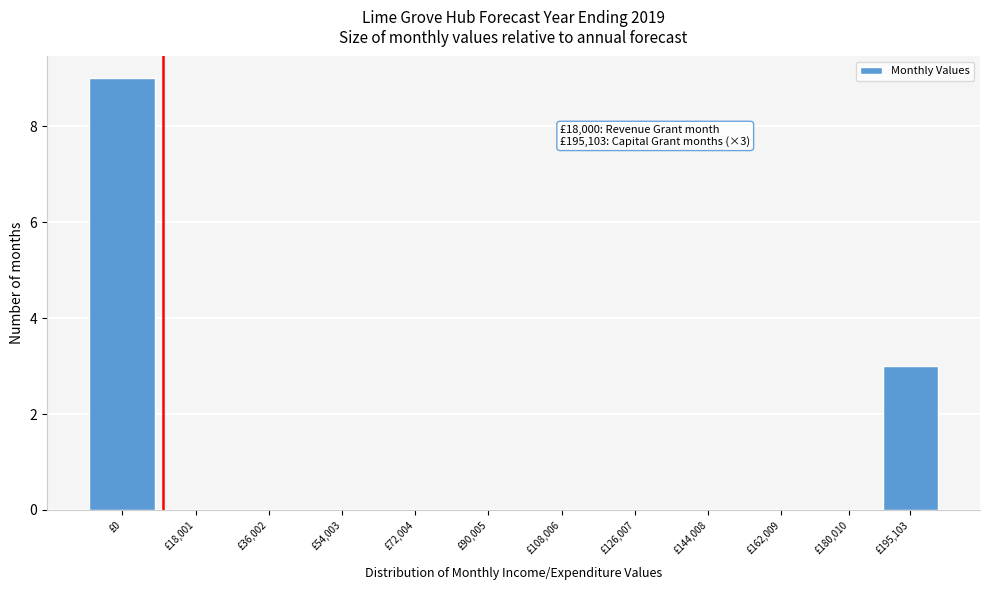

Reading left to right, list all the values displayed in this chart.

£0=9	£18,001=0	£36,002=0	£54,003=0	£72,004=0	£90,005=0	£108,006=0	£126,007=0	£144,008=0	£162,009=0	£180,010=0	£195,103=3